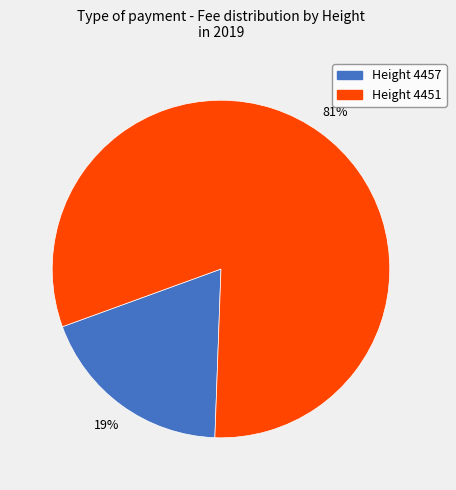

Which slice represents more than half of the pie?

Height 4451